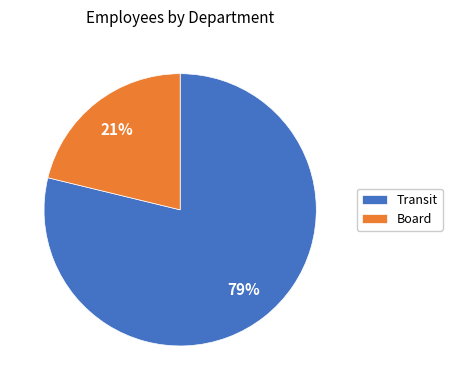

To the nearest percent, what is the average slice percentage?

50%